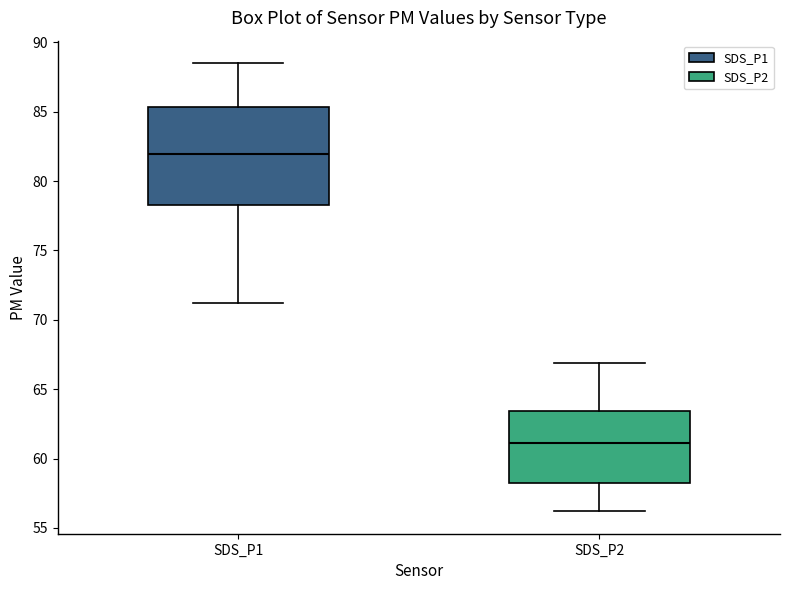

Where does the upper whisker of the box for SDS_P2 end on the y-axis? The values are not printed on the chart, so give them approximately, as read against the axis.

67.0